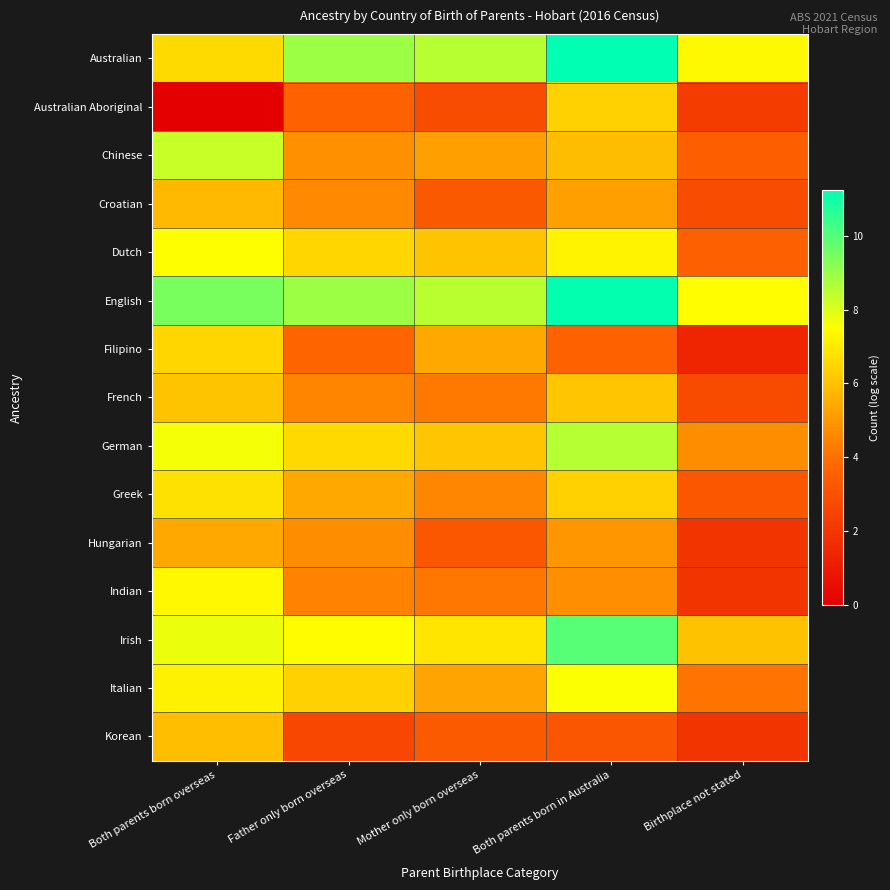

At how many categories does at least one series exceed 10?

1